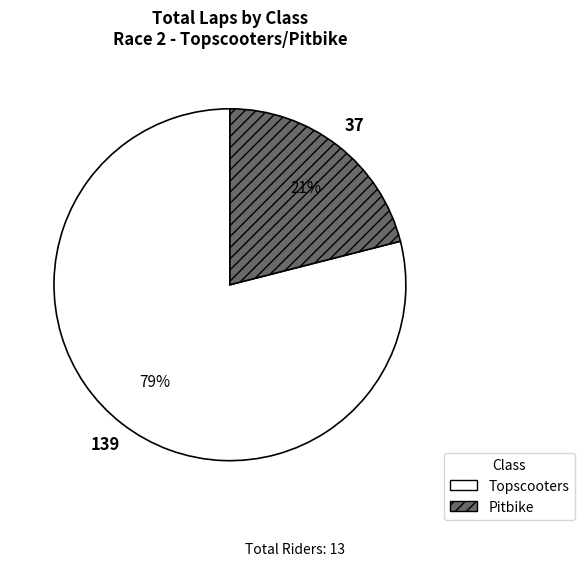

Do Topscooters and Pitbike together represent more than half of the pie?

Yes